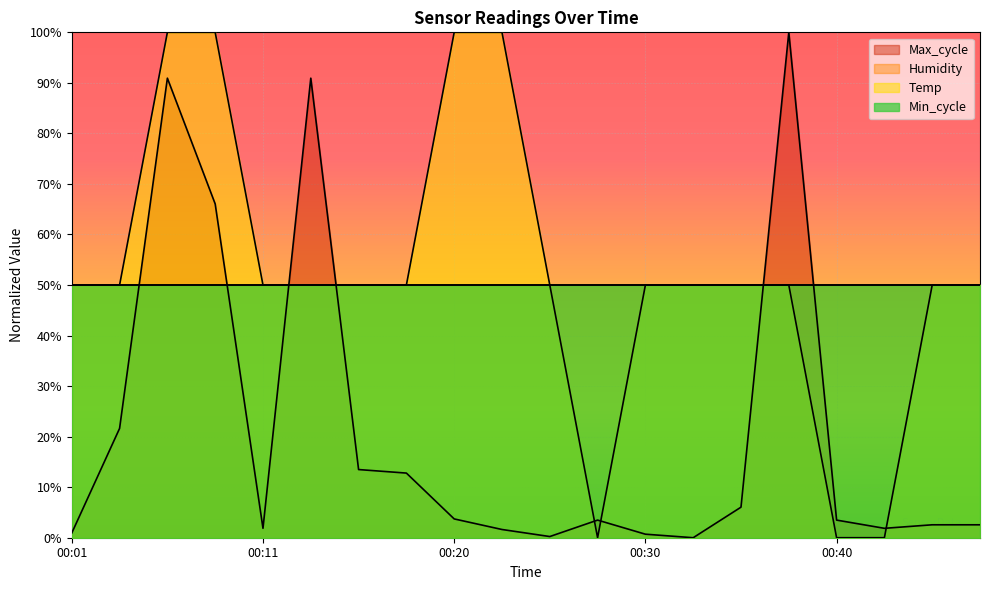

The value of Temp at 00:15 is 50.0. True or false?

True